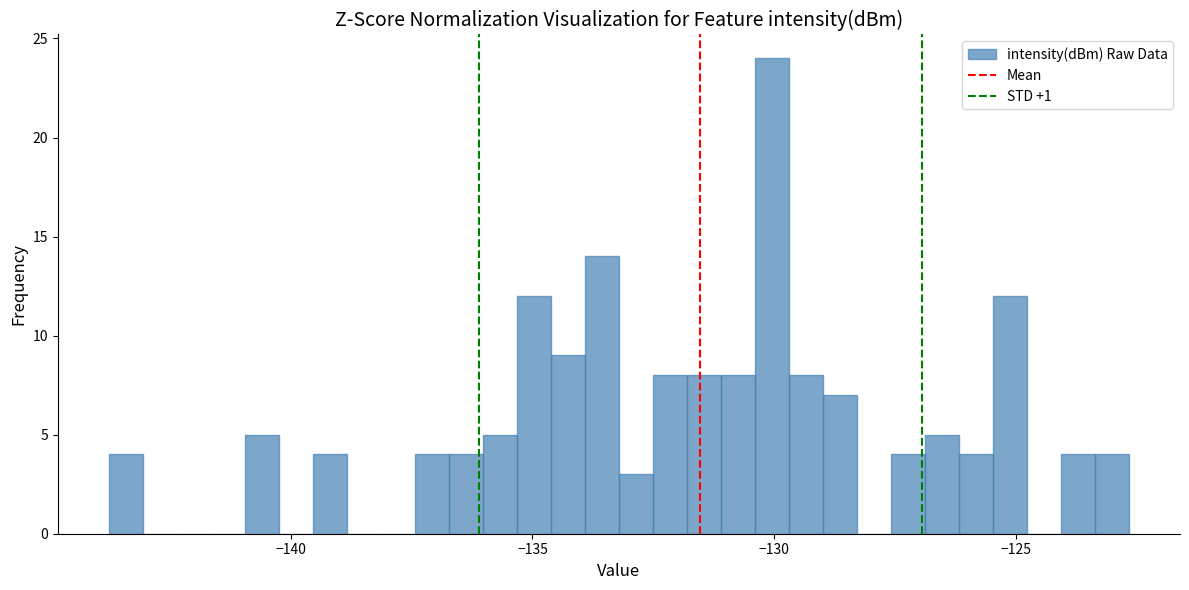

Around what value on the x-axis is the tallest bar? Give the approximate position of its centre, as read against the axis.

-130.0